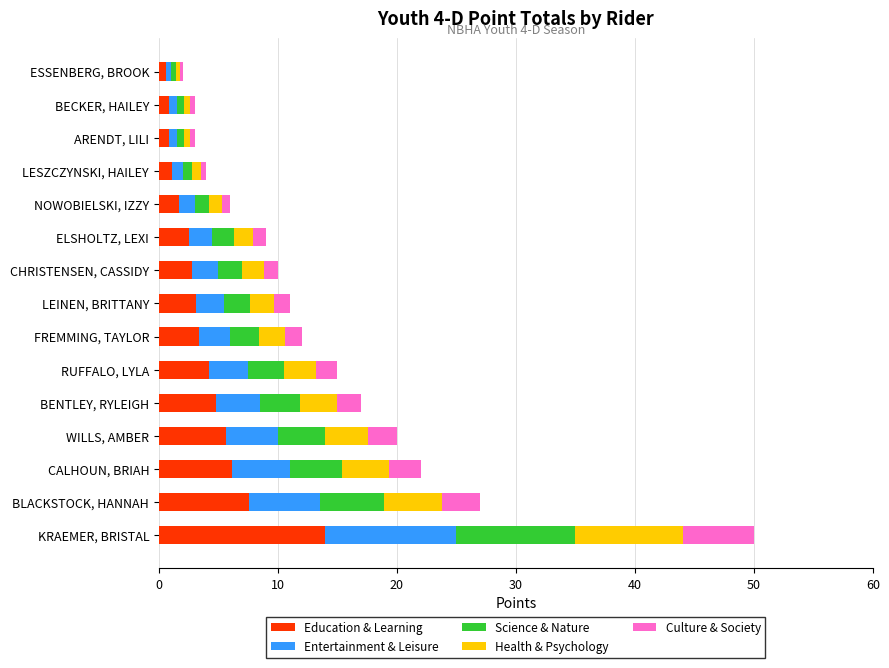

At which category is the sum across all series the highest?

KRAEMER, BRISTAL